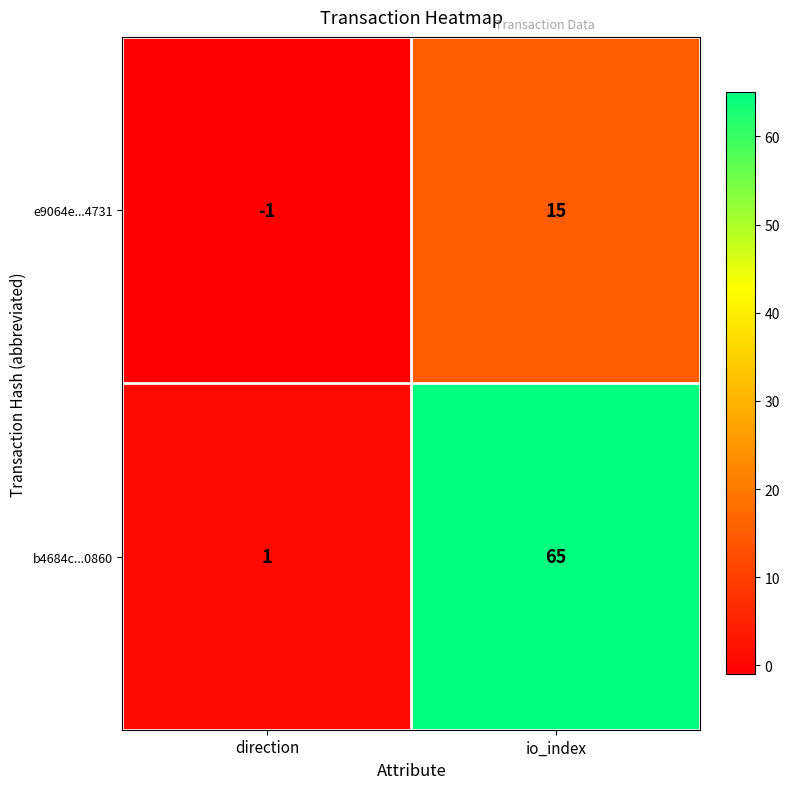

Rank the series by their average value, from lowest to highest.

e9064e...4731, b4684c...0860